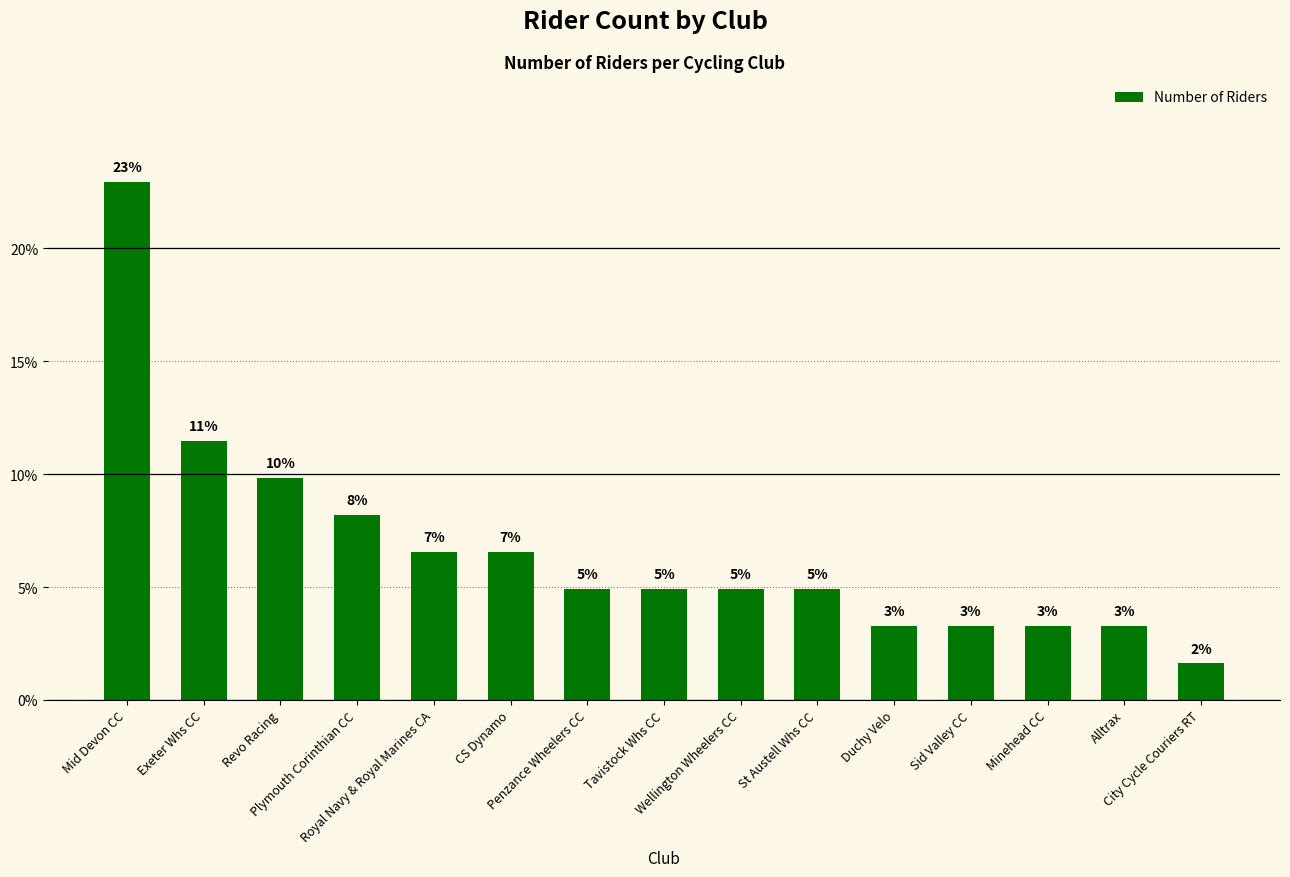

Which category has the lowest value across all series?

City Cycle Couriers RT